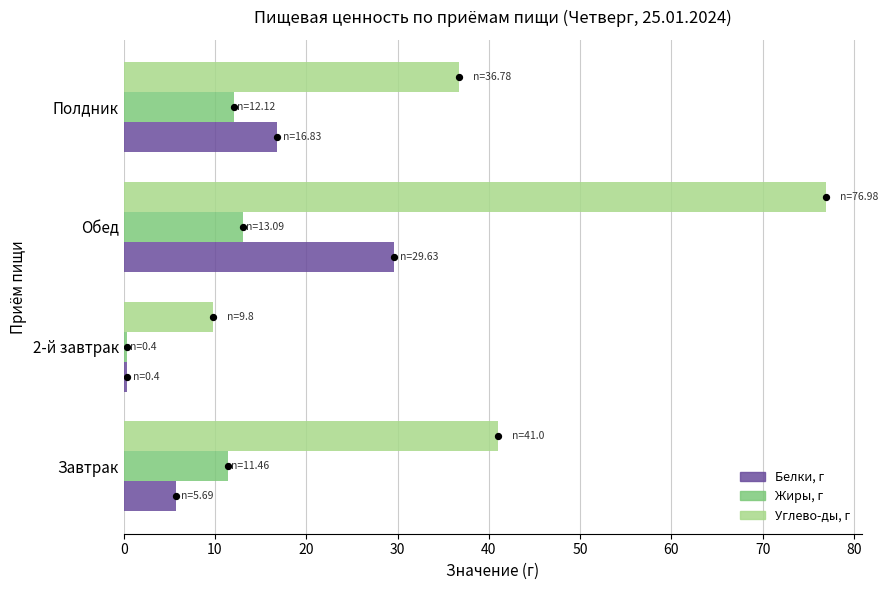

What are all the series names shown in the legend?

Белки, г, Жиры, г, Углево-ды, г